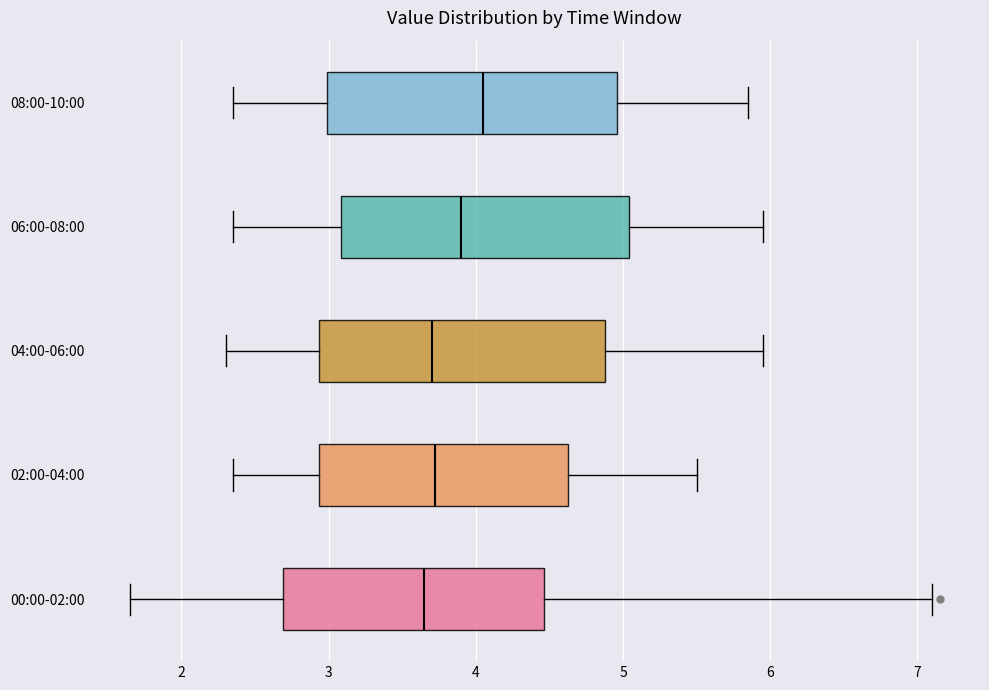

Reading bottom to top, read every box against the x-axis: the position of its median line, the range the box covers, and the ends of its whiskers. The values are not printed on the chart, so give them approximately, as read against the axis.

00:00-02:00: median 3.7, box 2.7 to 4.5, whiskers 1.7 to 7.1
02:00-04:00: median 3.7, box 2.9 to 4.6, whiskers 2.4 to 5.5
04:00-06:00: median 3.7, box 2.9 to 4.9, whiskers 2.3 to 6.0
06:00-08:00: median 3.9, box 3.1 to 5.0, whiskers 2.4 to 6.0
08:00-10:00: median 4.1, box 3.0 to 5.0, whiskers 2.4 to 5.9